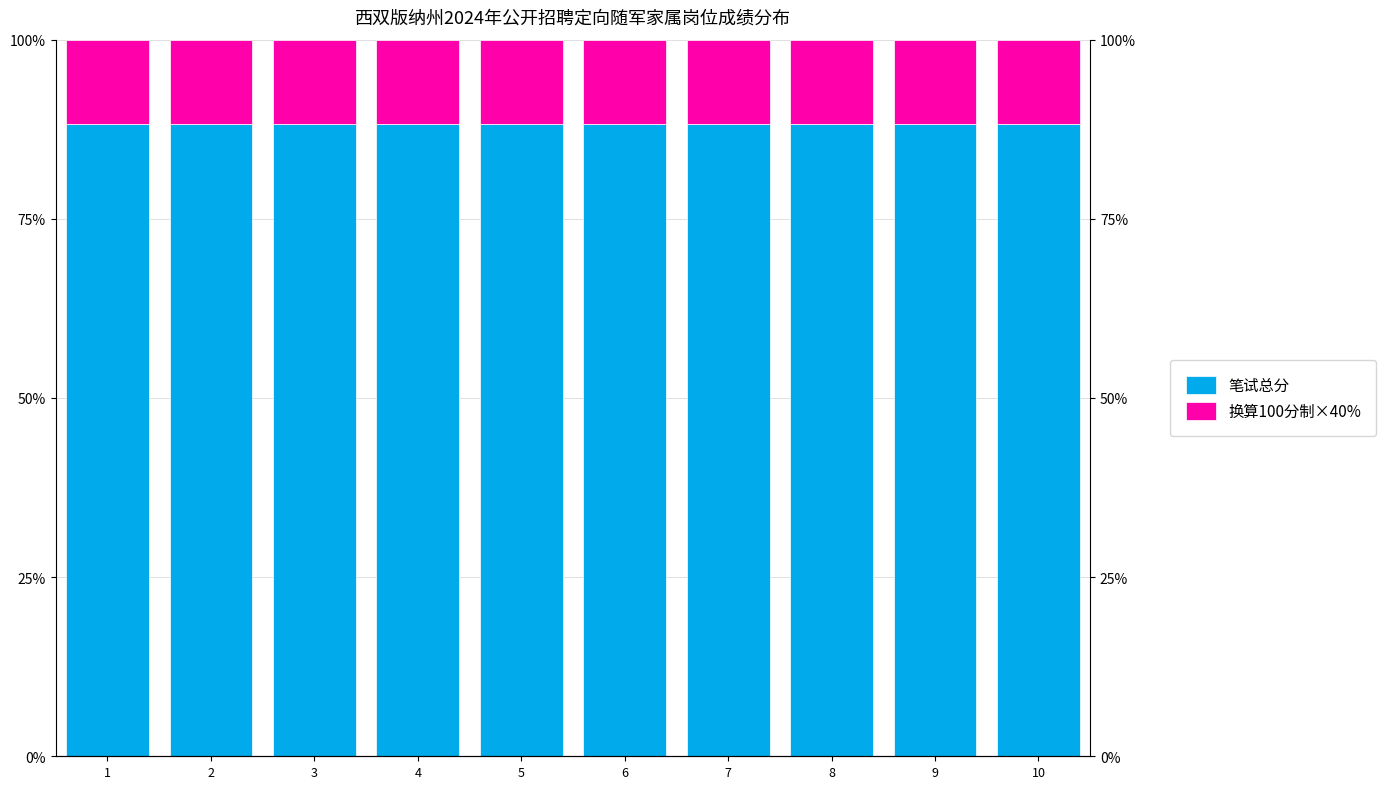

Between 4 and 8, which series saw the biggest shift?

换算100分制×40%